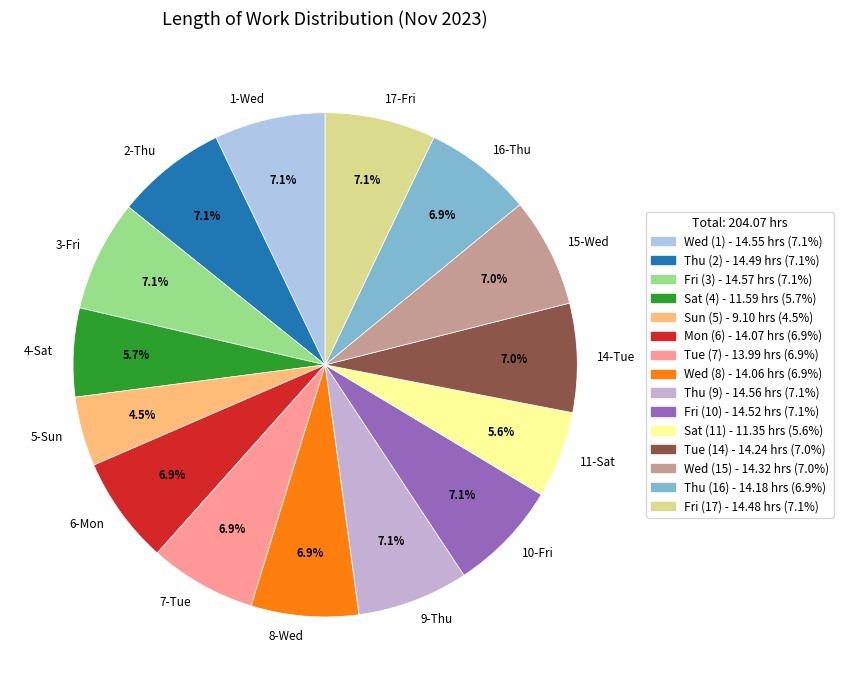

Which slice is the smallest?

5-Sun